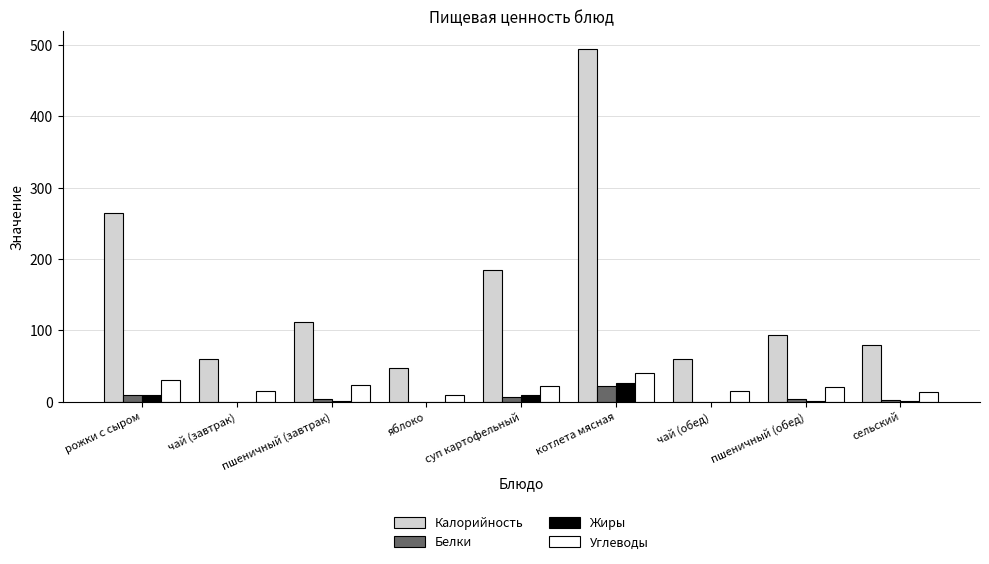

The value of Калорийность at сельский is 115. True or false?

False